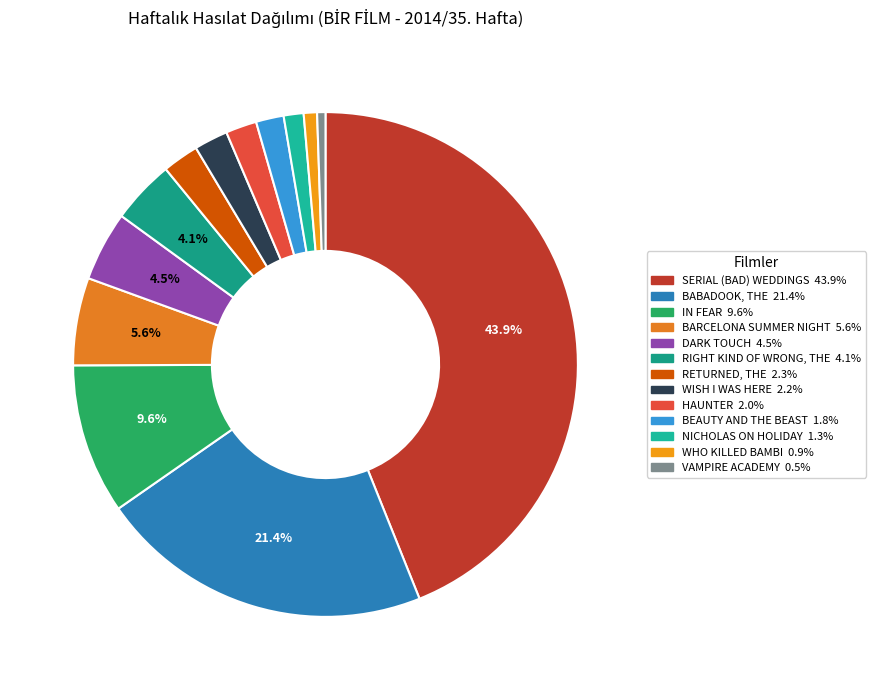

Is there a majority slice in this chart?

No